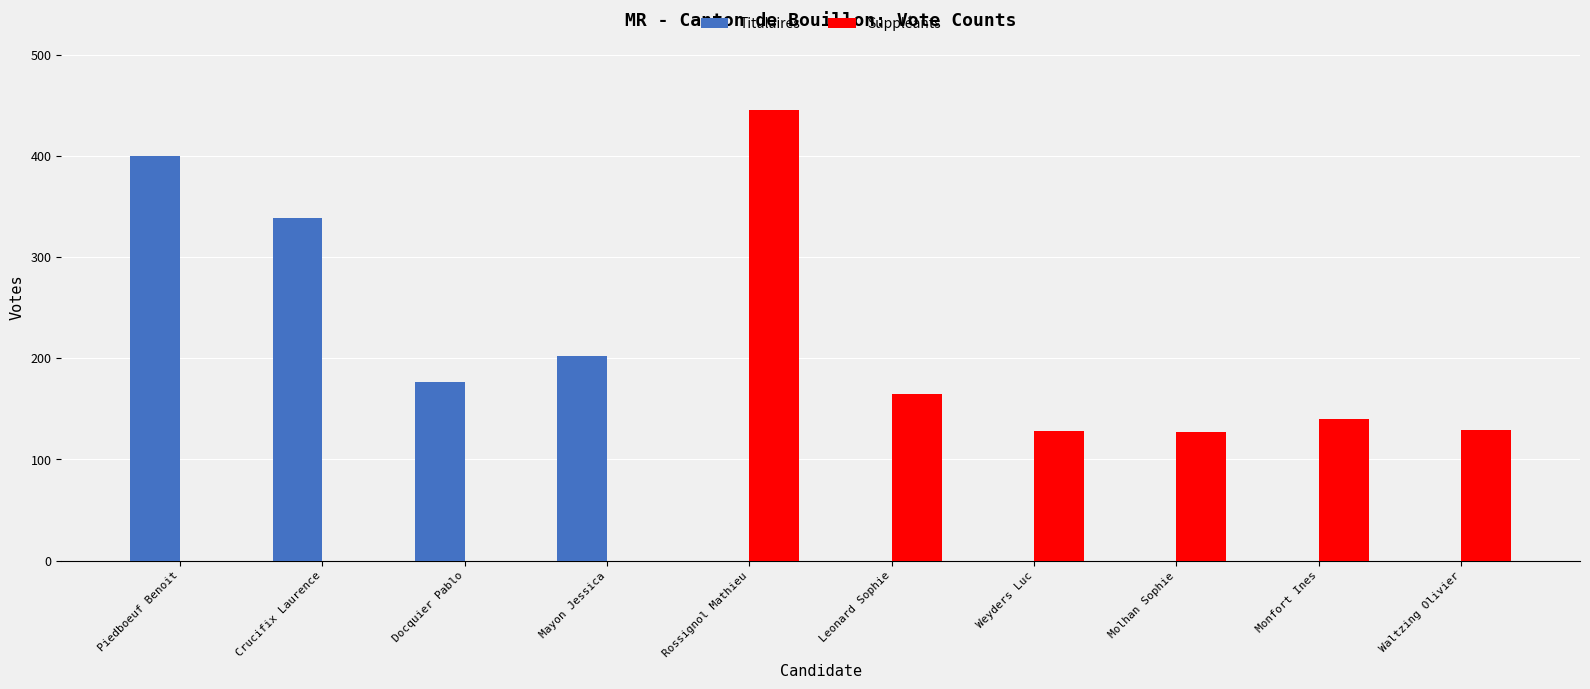

Which series changed the most between Crucifix Laurence and Rossignol Mathieu?

Suppléants